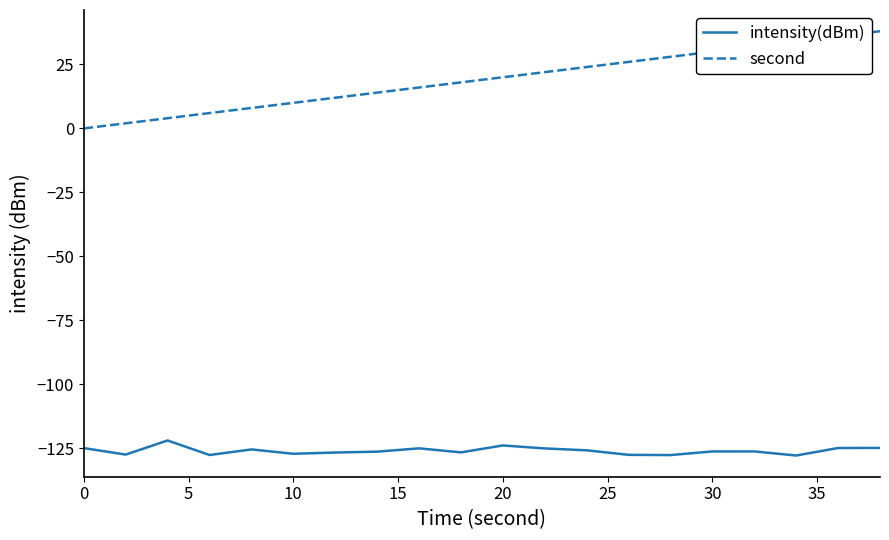

What is the minimum value shown in the chart?

-127.9